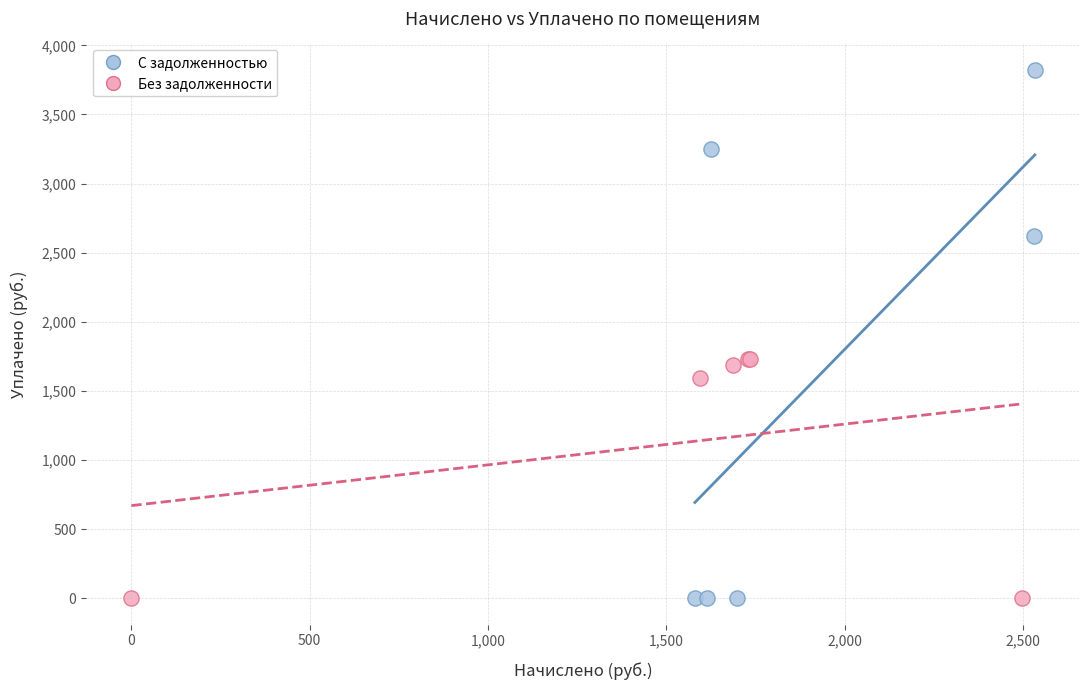

Which series reaches the maximum Y coordinate?

С задолженностью